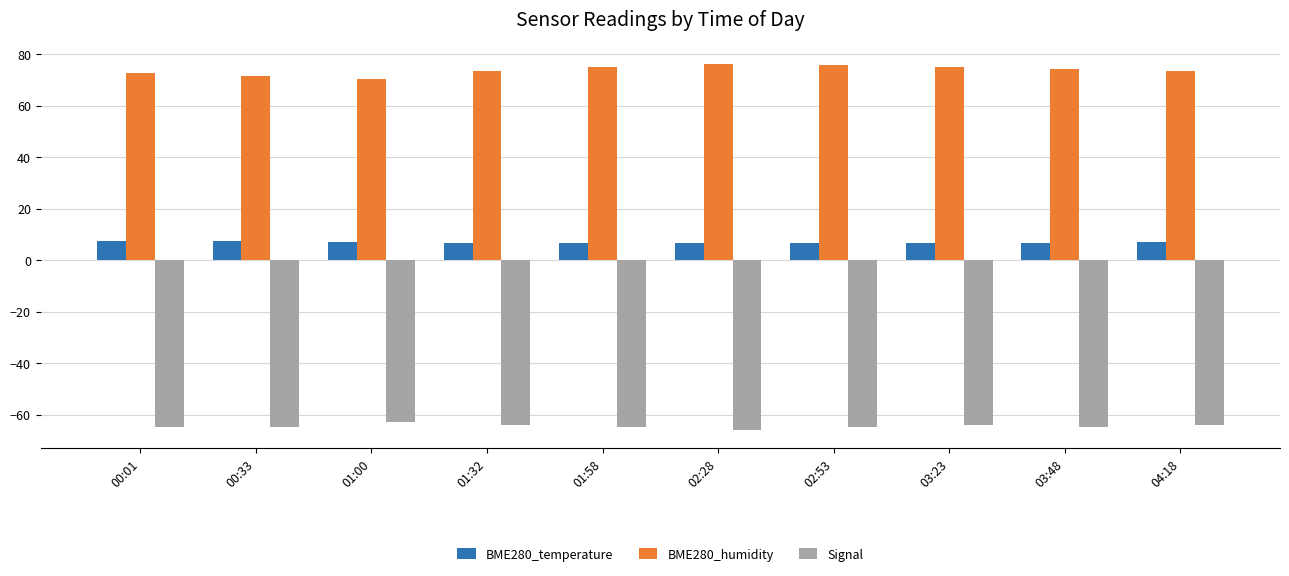

What is the difference between the maximum and minimum values in the BME280_humidity series?

5.6